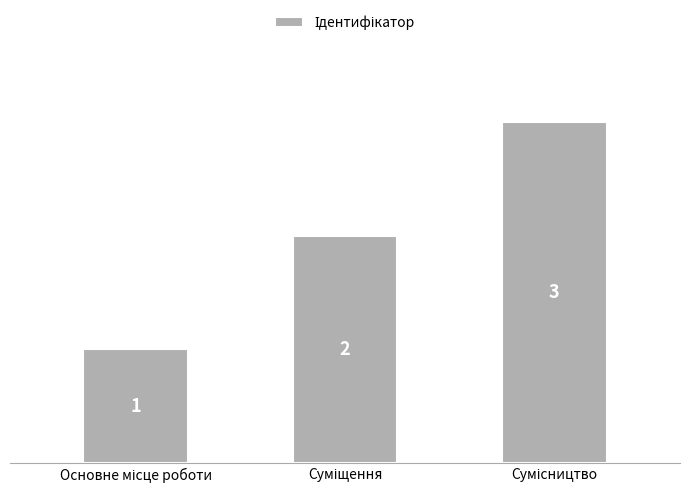

What is the maximum value shown in the chart?

3